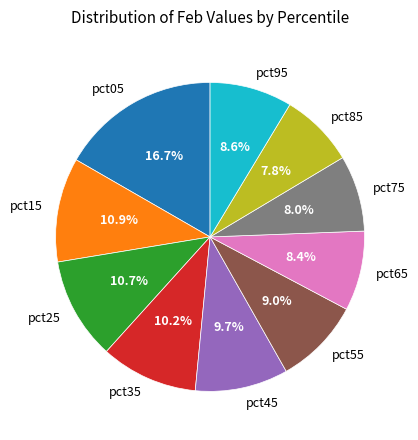

True or false: pct95 accounts for 23% of the total.

False